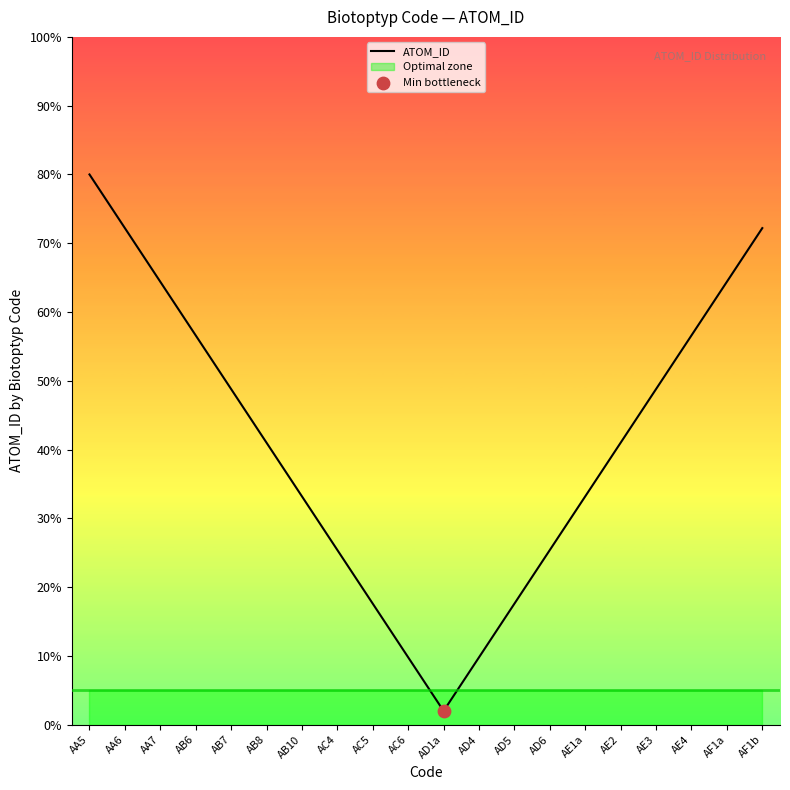

What is the change in value from AA6 to AD1a?

-70.2